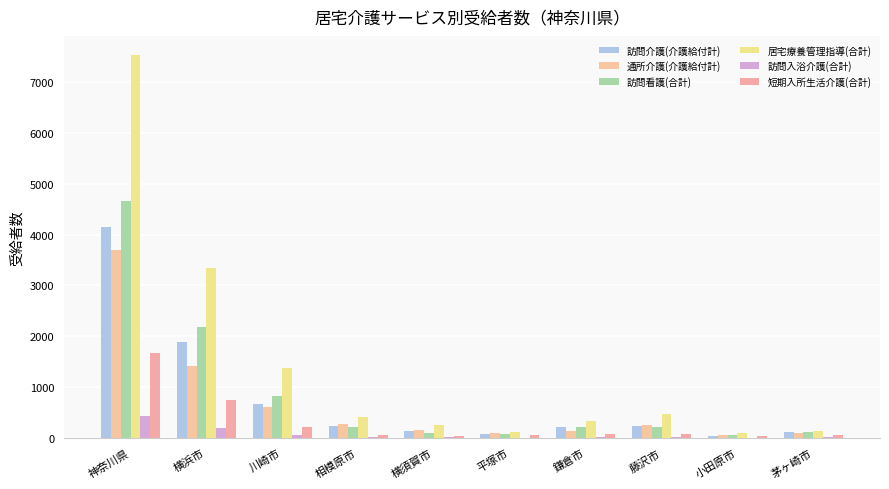

How many groups of bars are there?

10